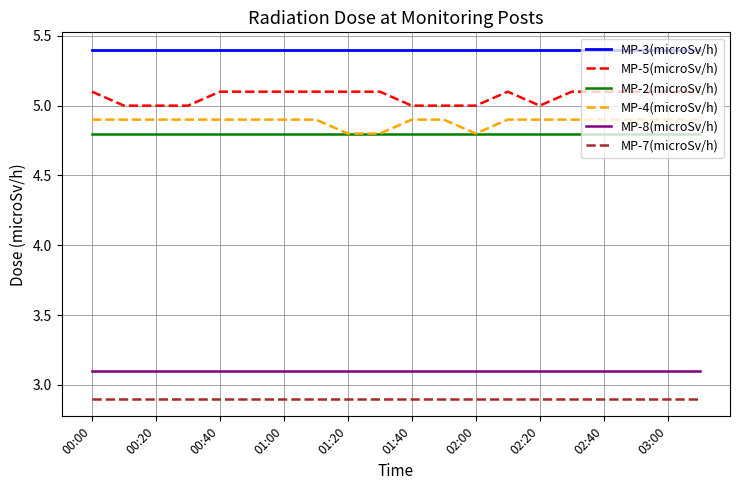

True or false: MP-7(microSv/h) and MP-8(microSv/h) cross at least once.

False